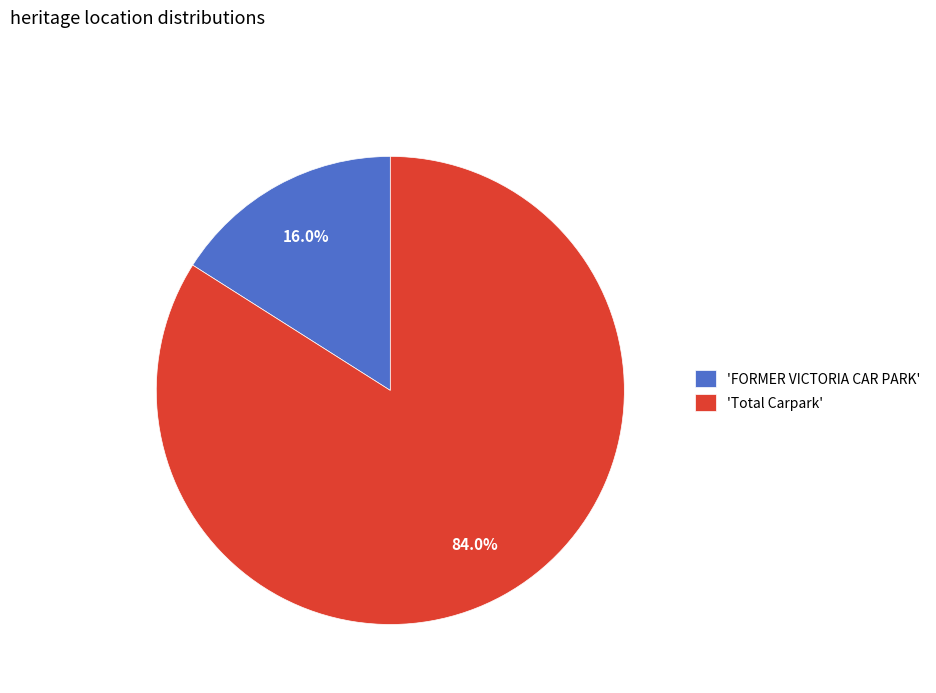

How many segments does this pie chart have?

2